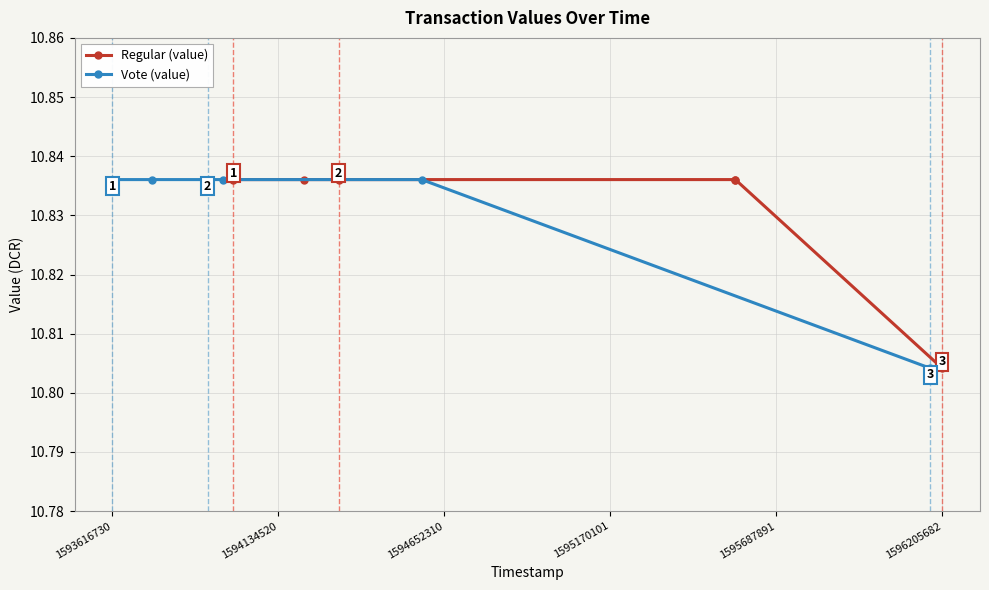

What is the minimum value for Regular (value)?

10.8